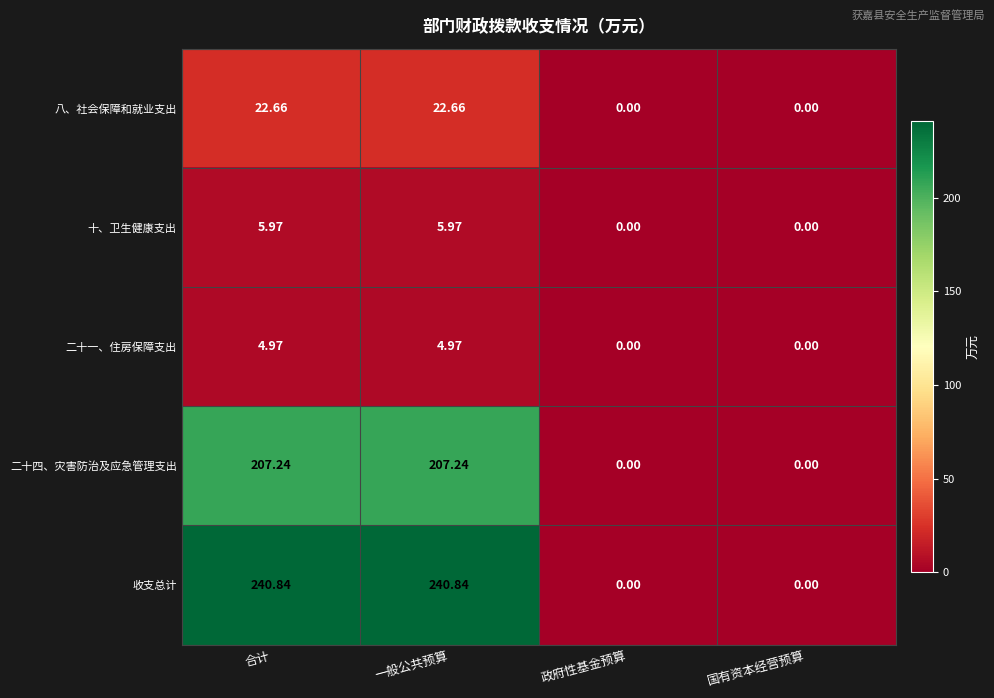

How many distinct data groups are displayed?

5